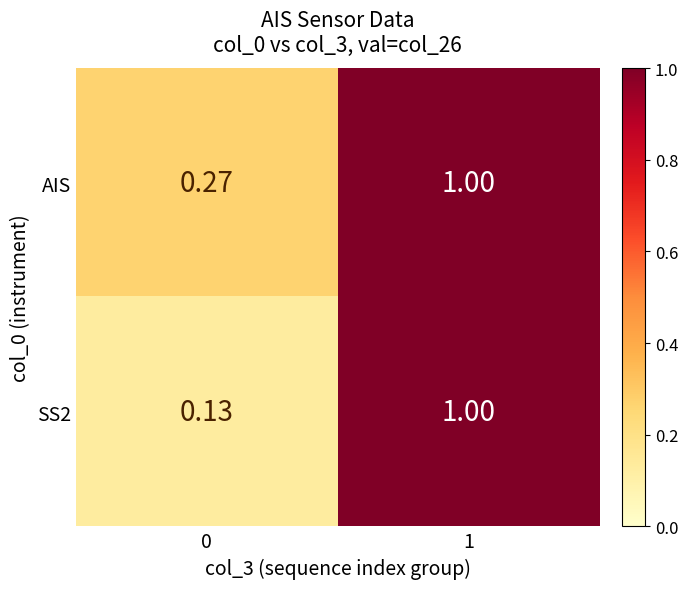

Which series has the largest total across all categories?

AIS